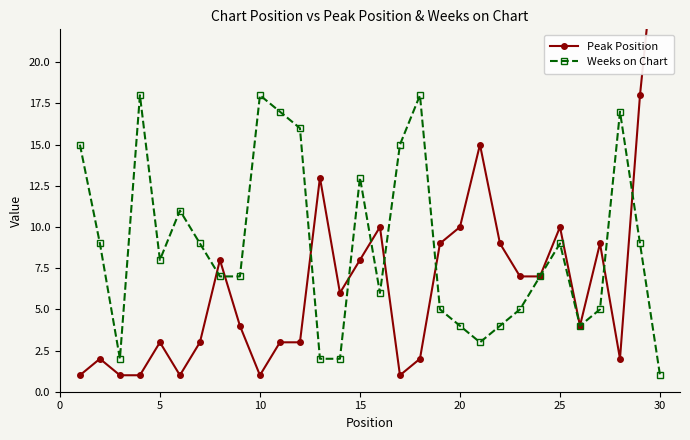

Is it true that Weeks on Chart equals 21 at 15?

False